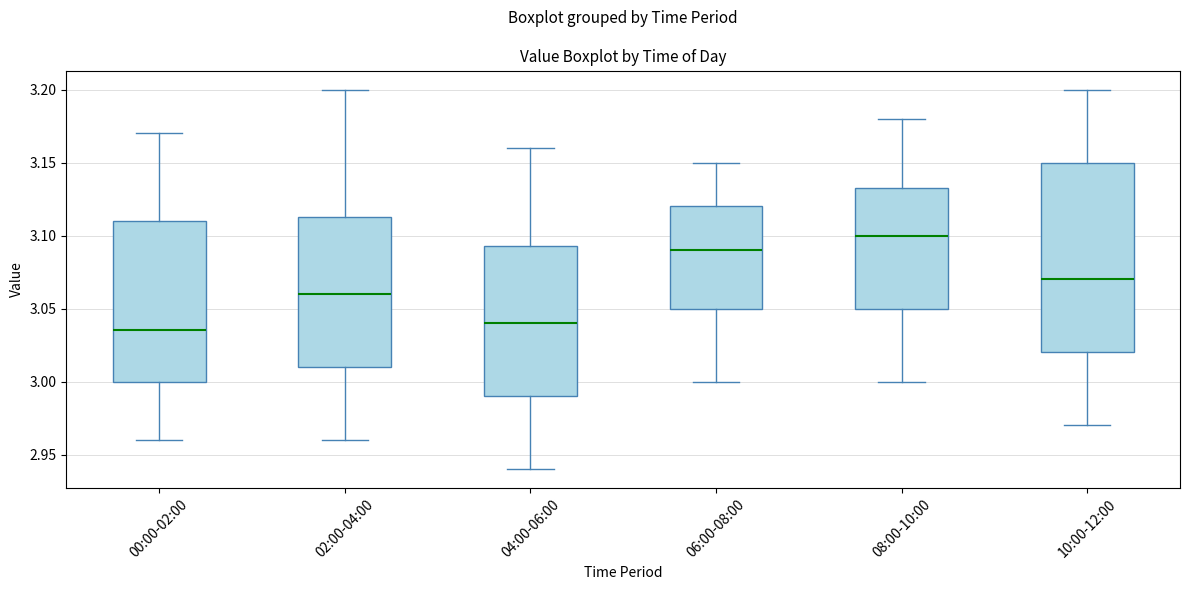

Comparing the boxes themselves (not the whiskers), which one is the tallest?

10:00-12:00